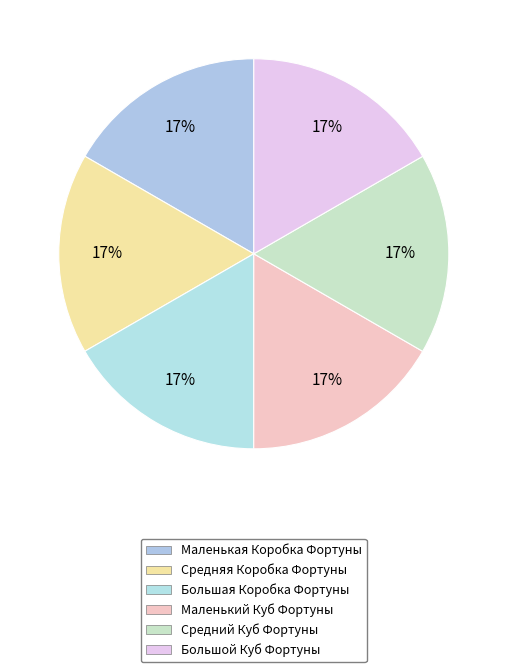

Count the number of slices in the pie.

6